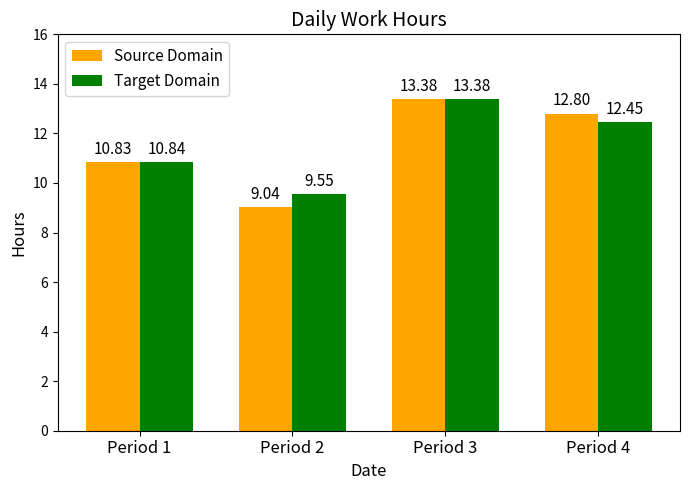

Count the number of data series in this chart.

2